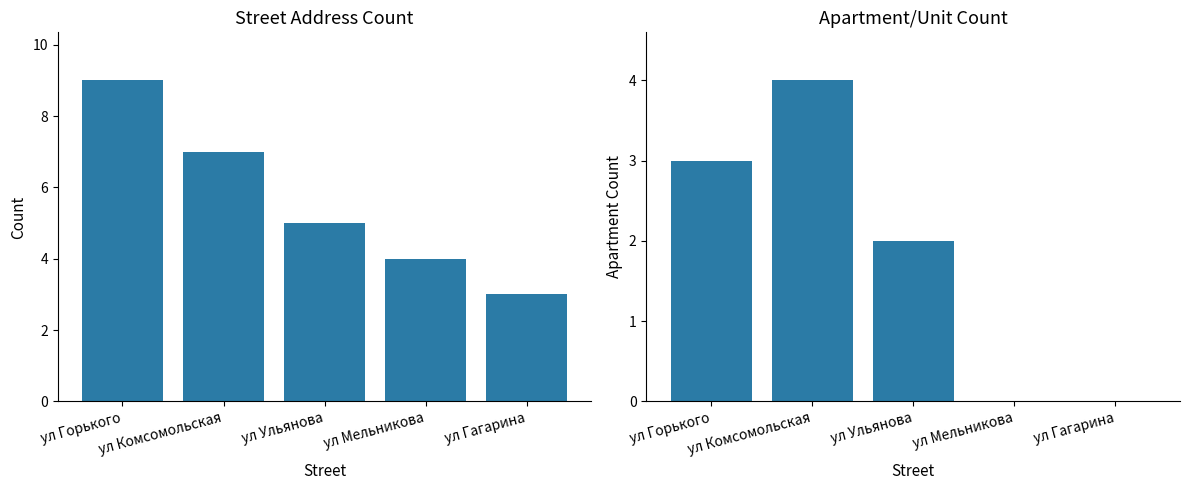

What is the difference between the Count values at ул Гагарина and ул Ульянова?

2